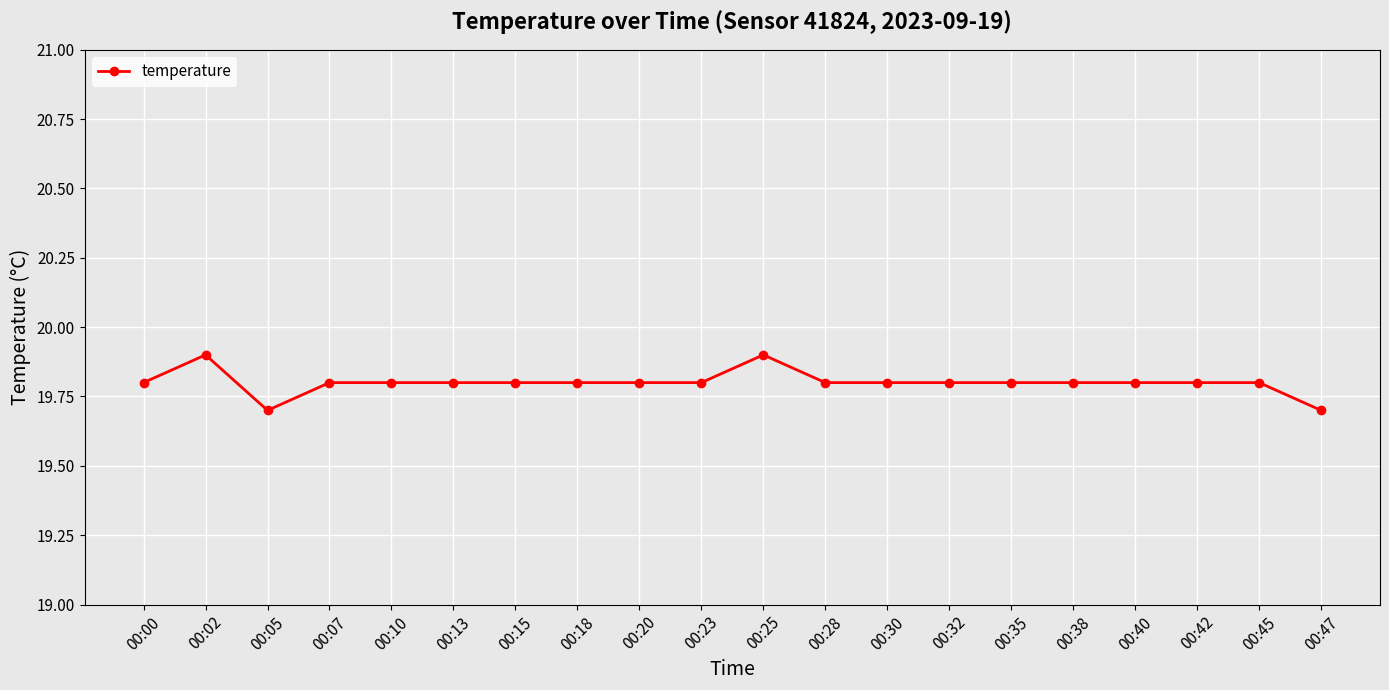

Count the values in the range 19 to 20.

20